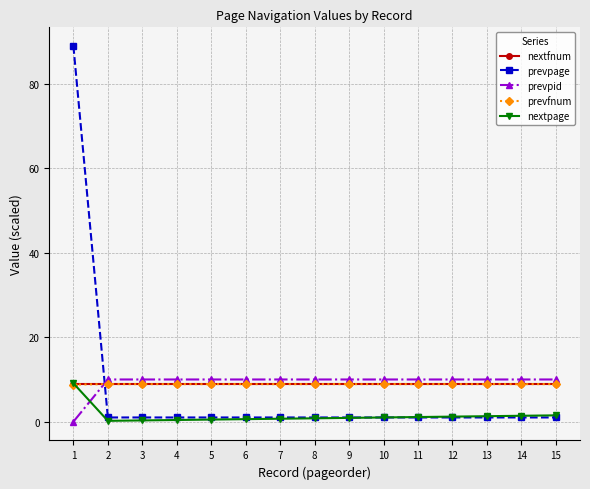

What is the minimum value for prevfnum?

8.8